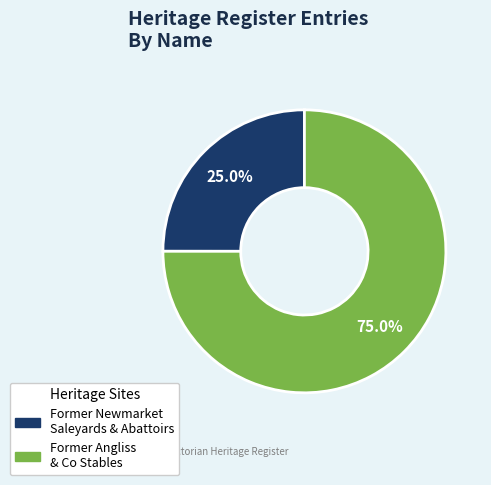

Does any single category account for the majority?

Yes